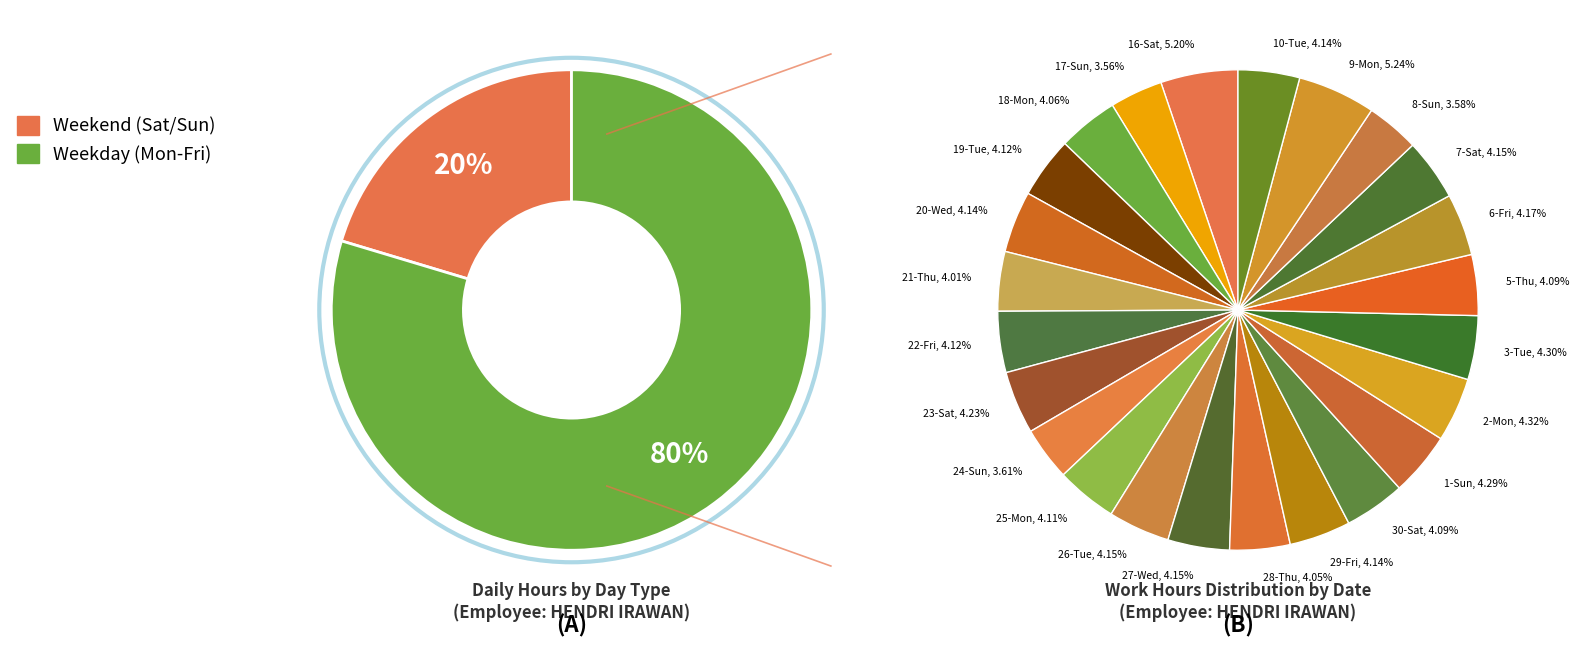

Is 24-Sun the majority of the pie?

No